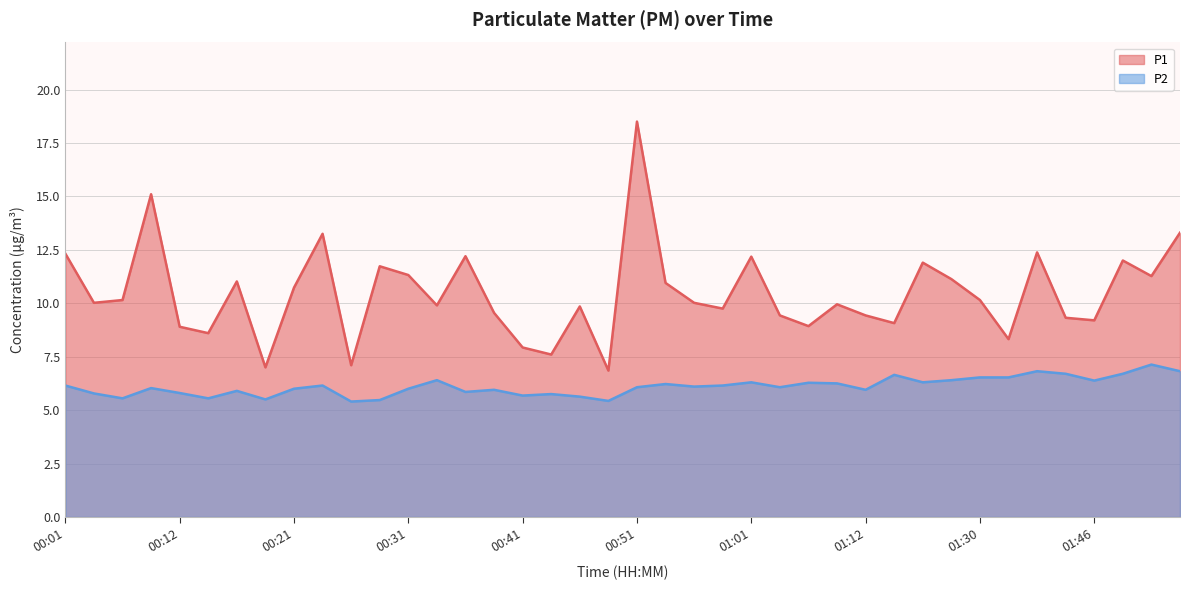

Is it true that P2 equals 6.1 at 00:51?

True